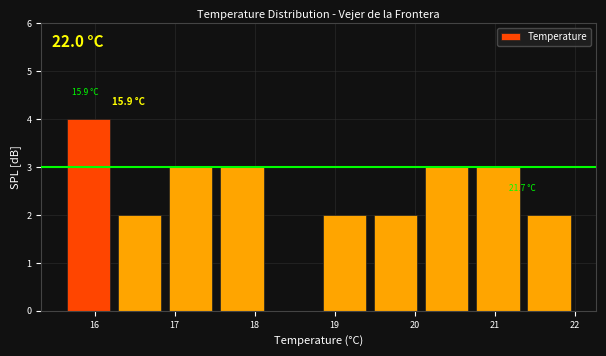

Which range on the x-axis has the tallest bar?

15.60 to 16.24